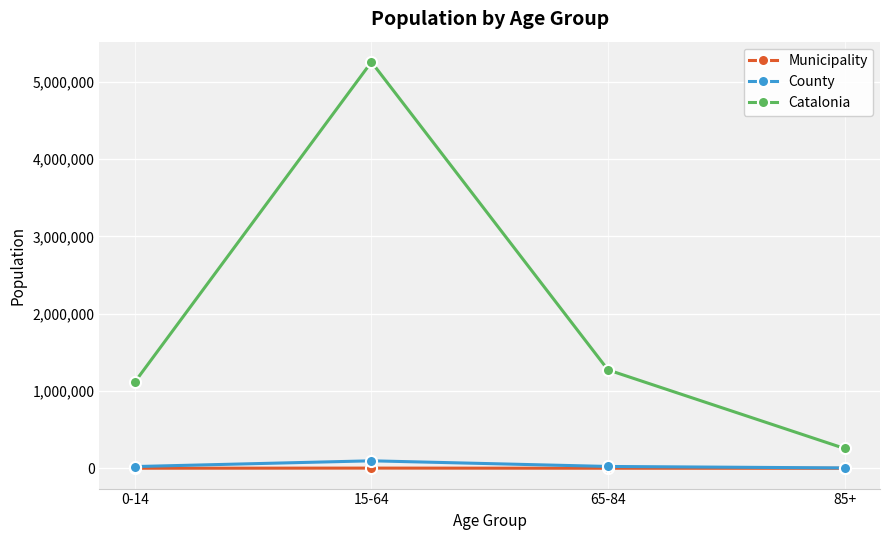

What is the difference between the maximum and second lowest values in the County series?

74487